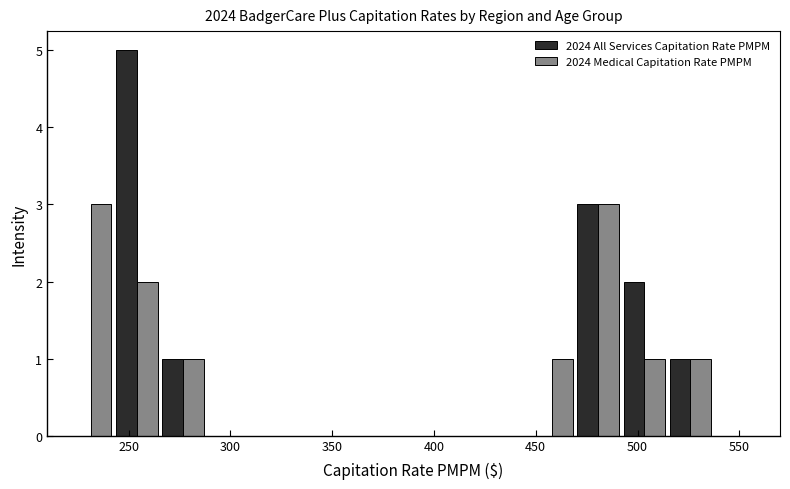

In the 2024 All Services Capitation Rate PMPM series, which range on the x-axis has the tallest bar?

245 to 265